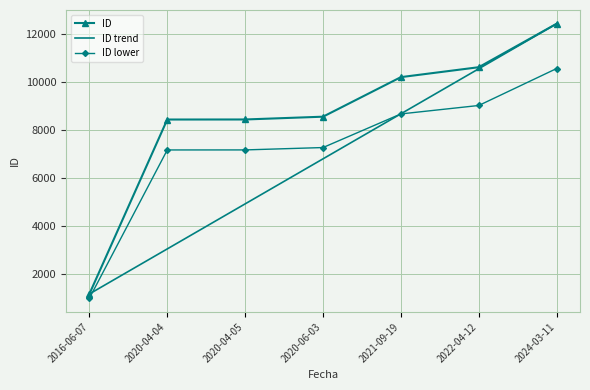

Which category has the highest value across all series?

2024-03-11